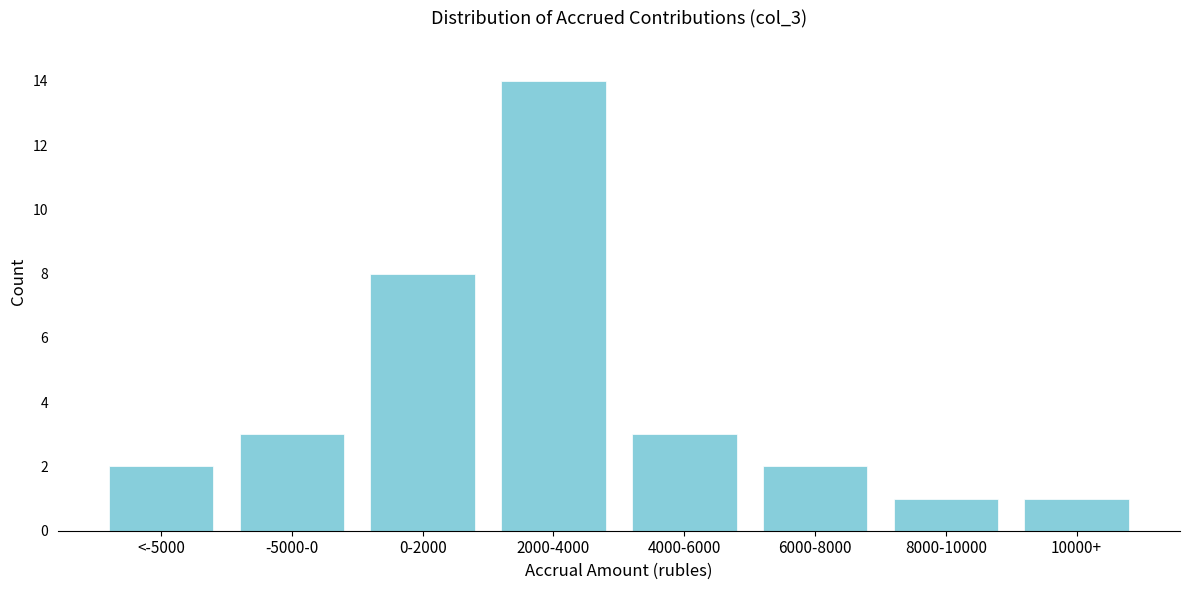

Reading left to right, list all the values displayed in this chart.

2	3	8	14	3	2	1	1